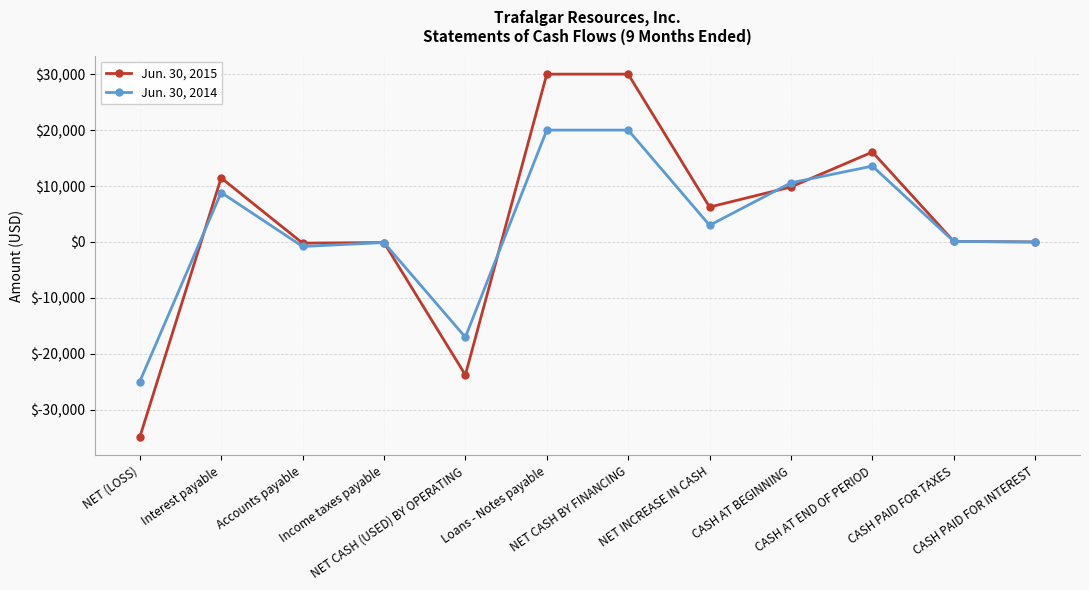

List the series in order of their overall mean, highest first.

Jun. 30, 2015, Jun. 30, 2014